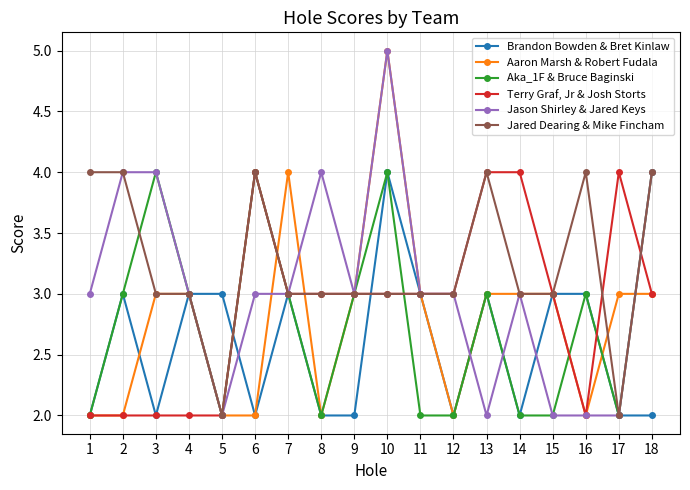

Is the value of Brandon Bowden & Bret Kinlaw at 6 greater than the value of Jason Shirley & Jared Keys at 3?

No